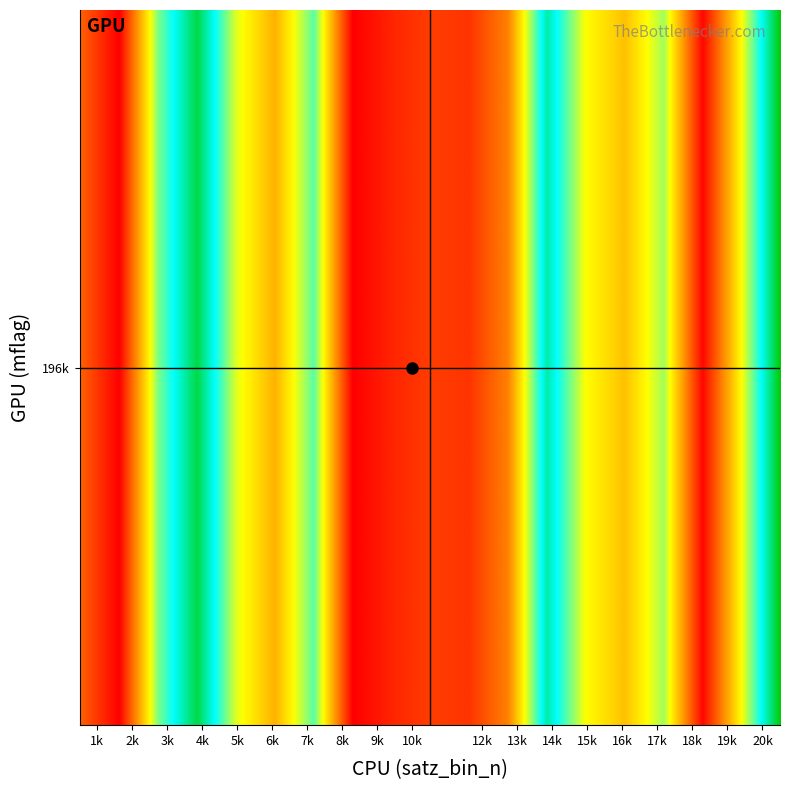

Reading left to right, what are all the values shown in this chart?

8.0	2.6	2.6	2.6	4.2	2.6	1.5	1.9	4.3	3.9	4.4	4.3	6.9	5.7	3.4	4.4	4.8	4.2	4.0	5.7	1.3	2.5	3.0	3.6	4.0	5.0	4.5	3.1	3.7	5.4	4.9	5.0	3.5	3.0	6.6	2.6	5.9	6.2	5.1	4.1